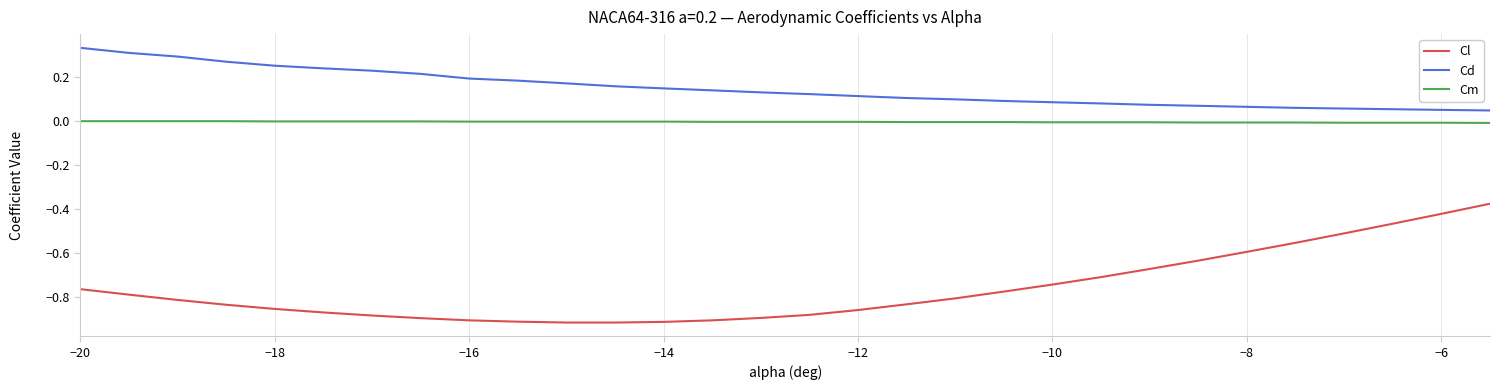

What are all the series names shown in the legend?

Cl, Cd, Cm